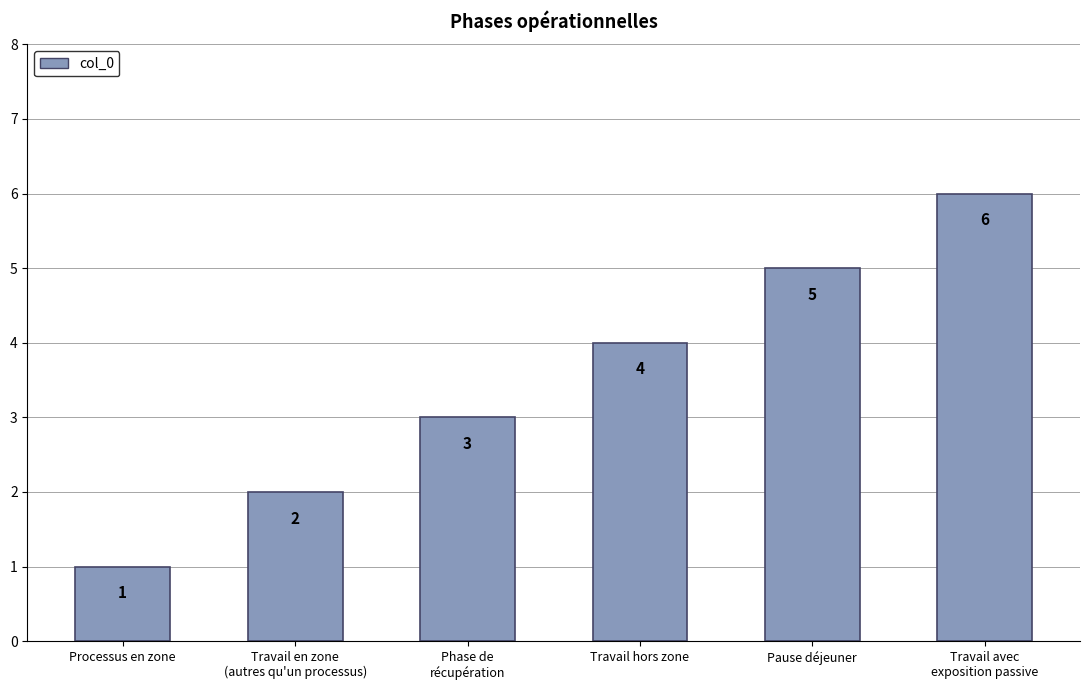

What is the value of the 3rd bar from the left?

3